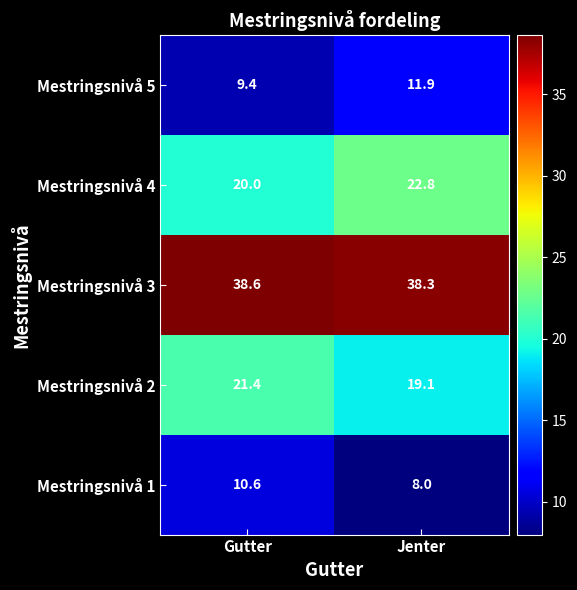

At which category does the chart reach its peak across all series?

Gutter